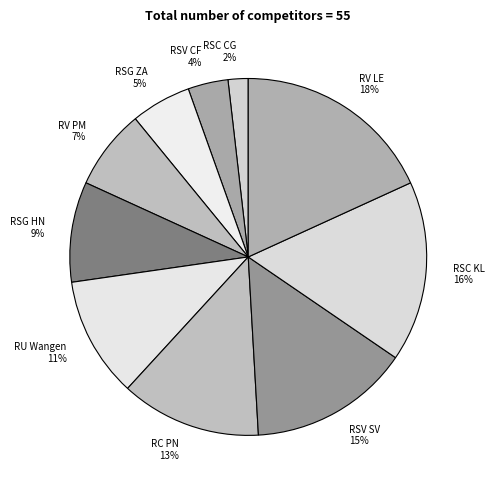

Is there a majority slice in this chart?

No